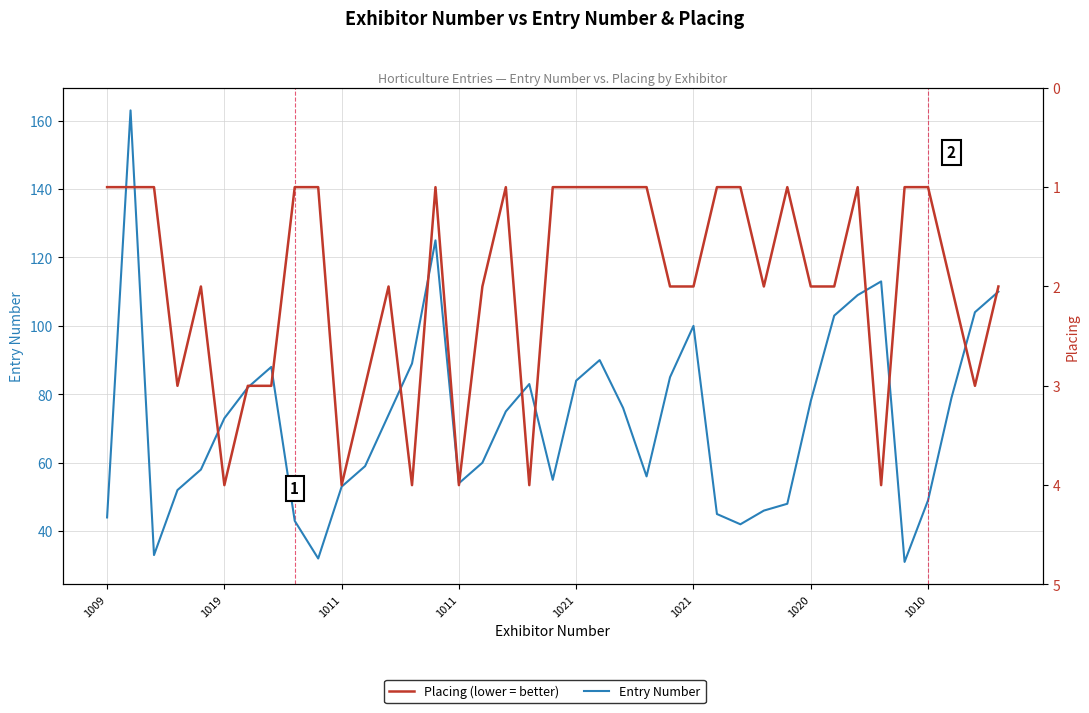

Reading left to right, list all the values displayed in this chart.

Entry Number: 44	163	33	52	58	73	82	88	43	32	53	59	74	89	125	54	60	75	83	55	84	90	76	56	85	100	45	42	46	48	78	103	109	113	31	49	79	104	110
Placing: 1	1	1	3	2	4	3	3	1	1	4	3	2	4	1	4	2	1	4	1	1	1	1	1	2	2	1	1	2	1	2	2	1	4	1	1	2	3	2